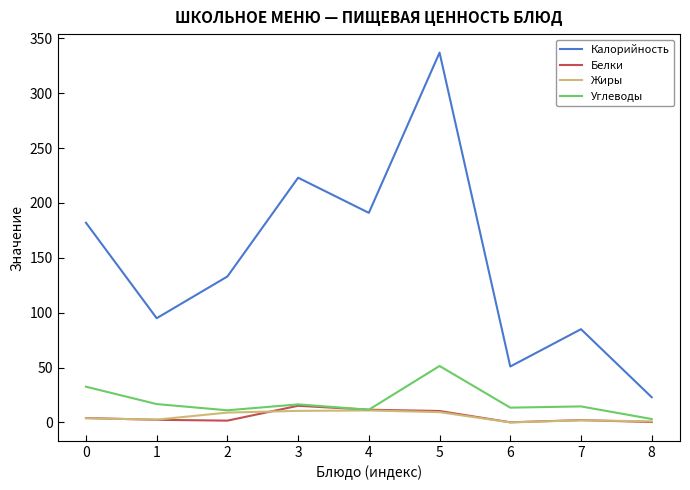

What is the greatest value displayed?

337.0